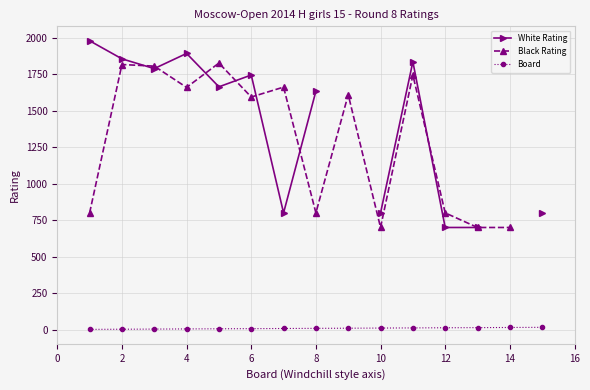

How many data points in Board are above 8?

7